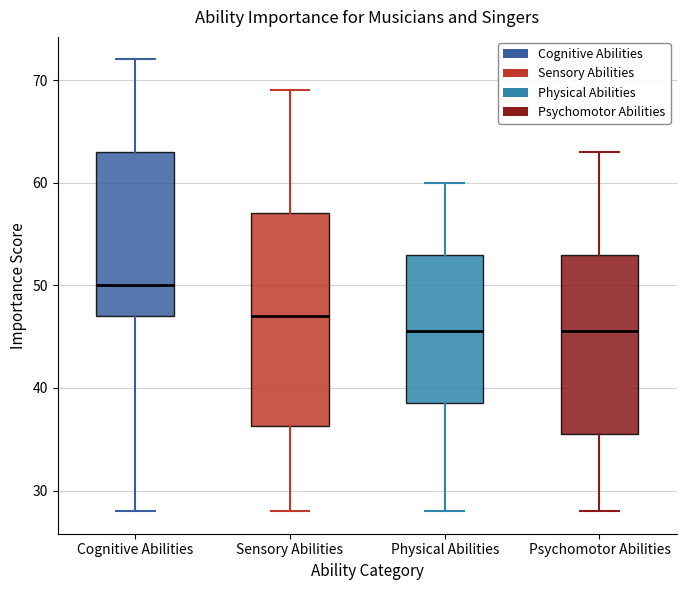

Which box is the tallest, from its lower edge to its upper edge?

Sensory Abilities